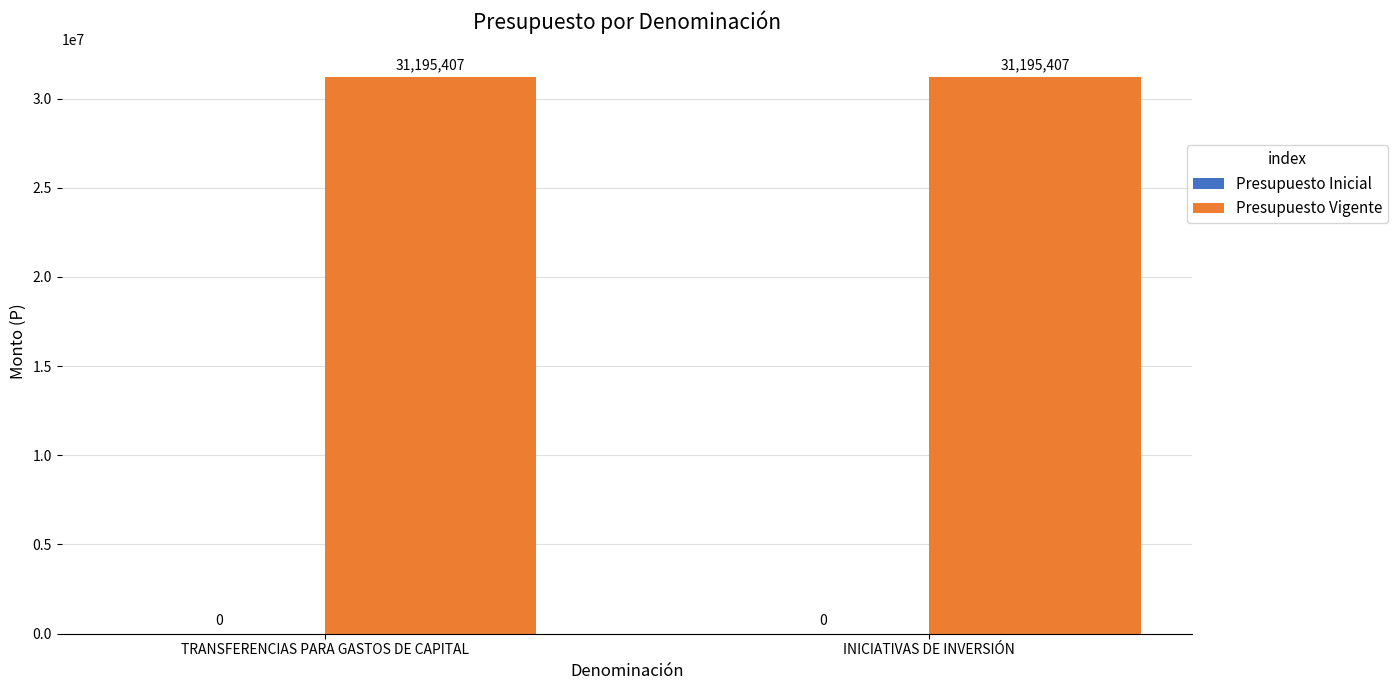

Reading left to right, list all the values displayed in this chart.

Presupuesto Inicial: 0	0
Presupuesto Vigente: 31195407	31195407